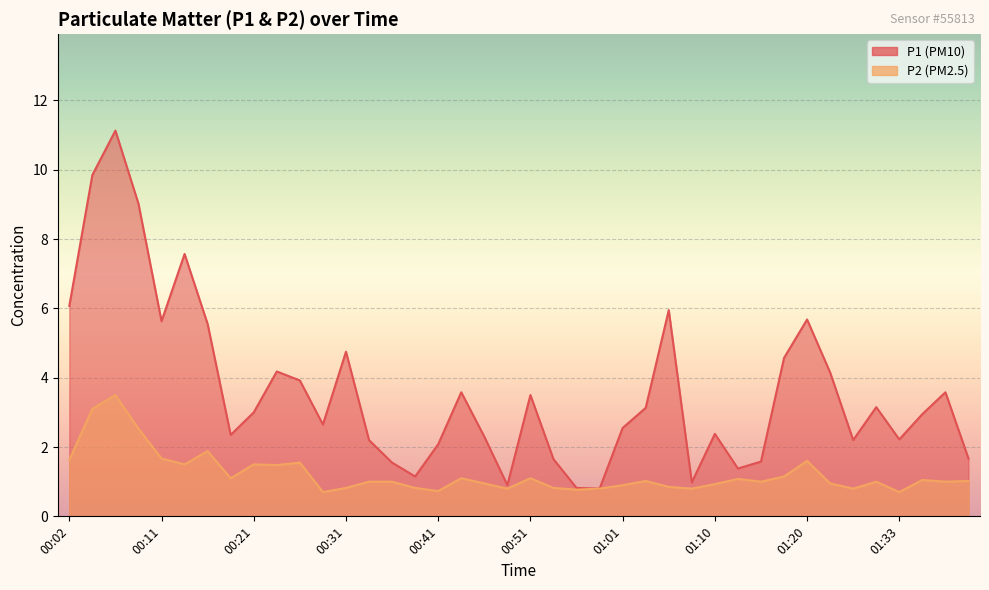

True or false: P1 and P2 intersect in this chart.

False